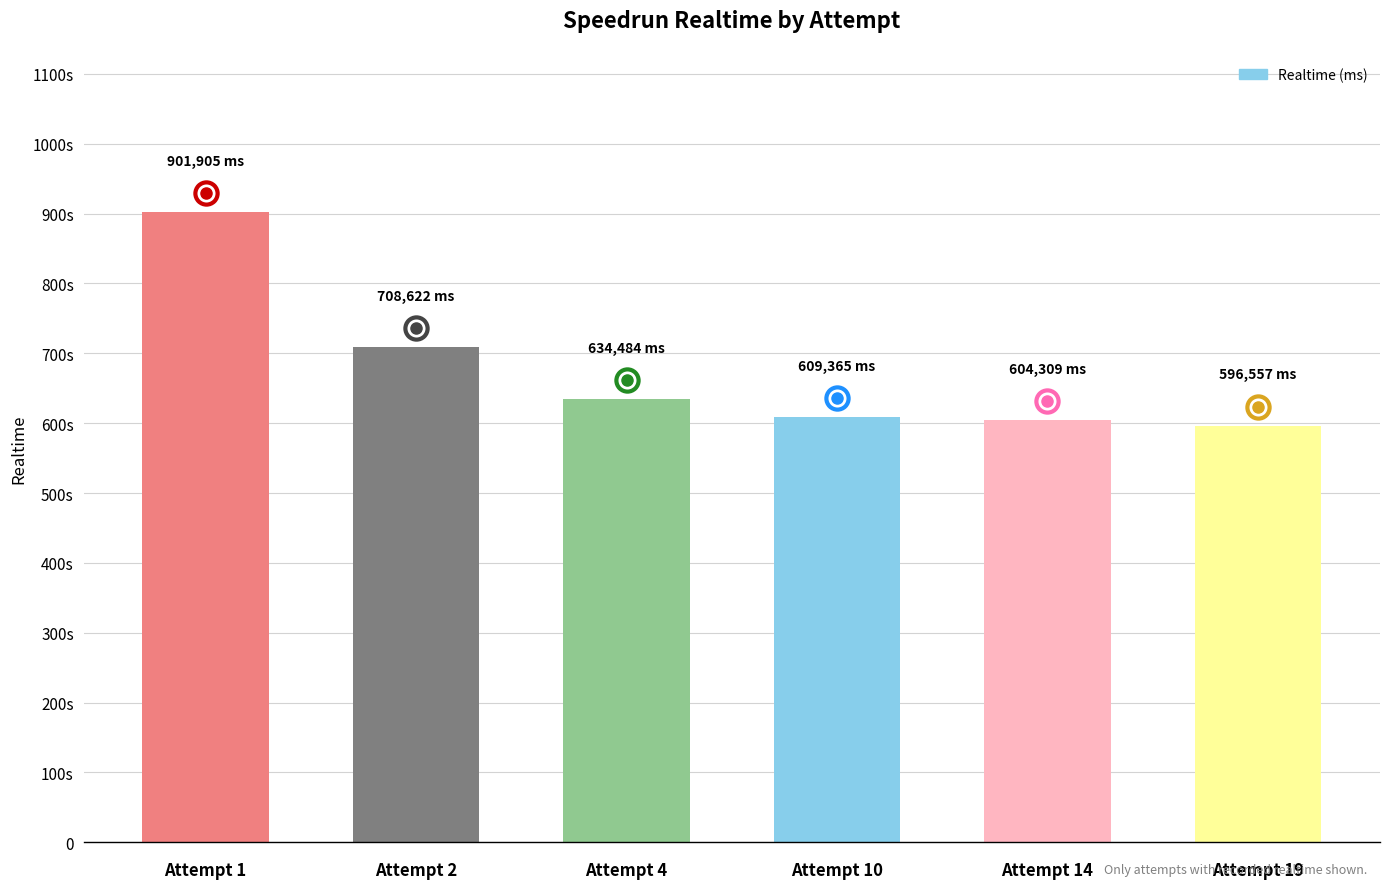

Are the bars horizontal?

No